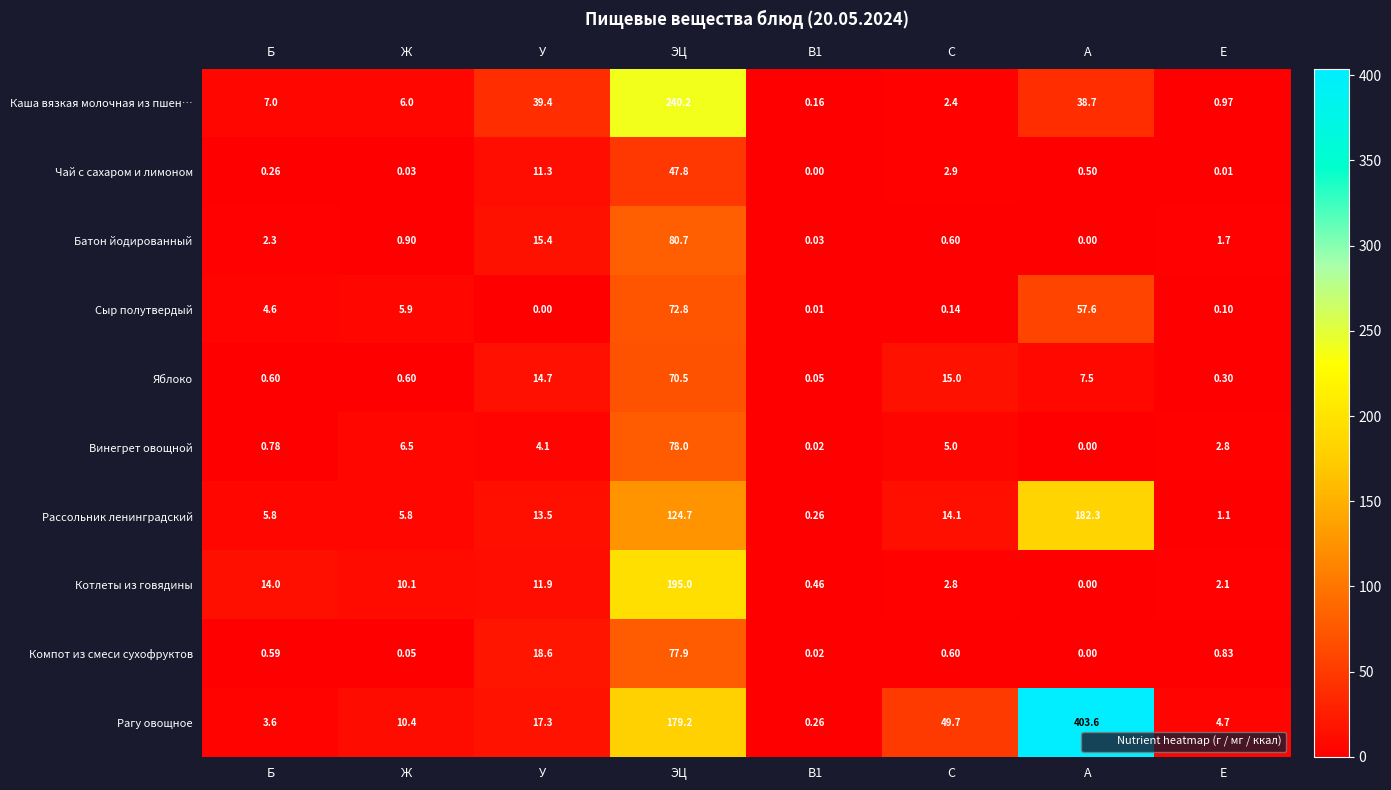

List the series in order of their peak value, highest first.

Рагу овощное, Каша вязкая молочная из пшен…, Котлеты из говядины, Рассольник ленинградский, Батон йодированный, Винегрет овощной, Компот из смеси сухофруктов, Сыр полутвердый, Яблоко, Чай с сахаром и лимоном